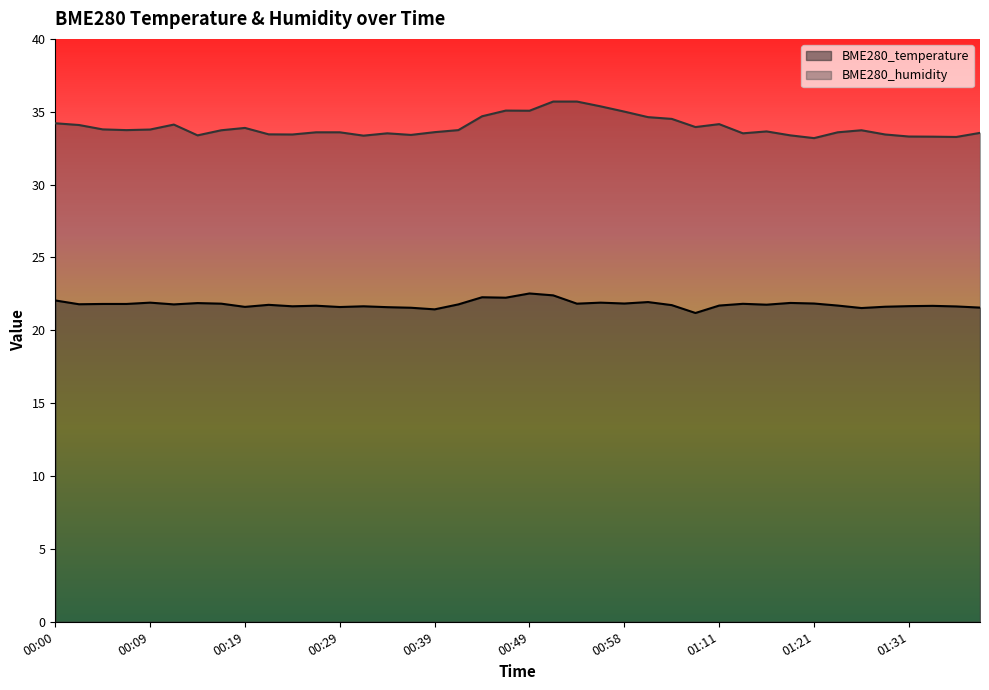

What position from the right is 00:29?

28